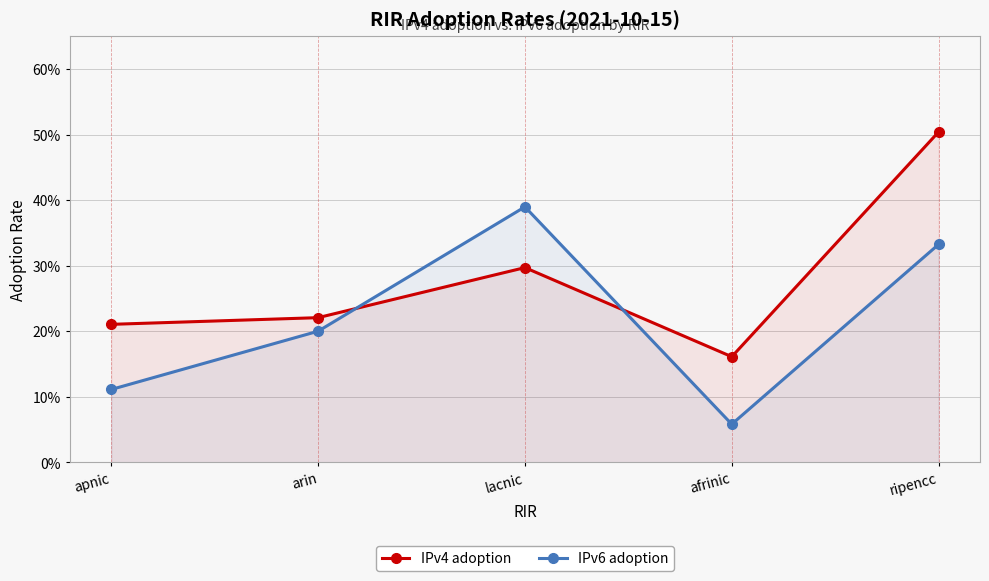

Count the IPv6 adoption values in the range 0 to 1.

5